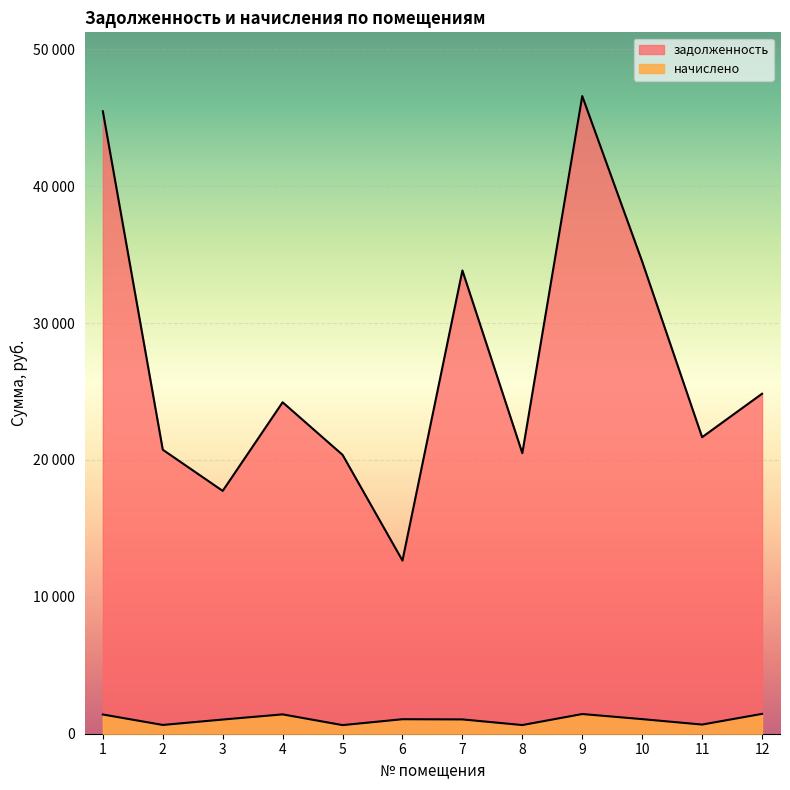

The задолженность series shows 45475.1 at 1. True or false?

True